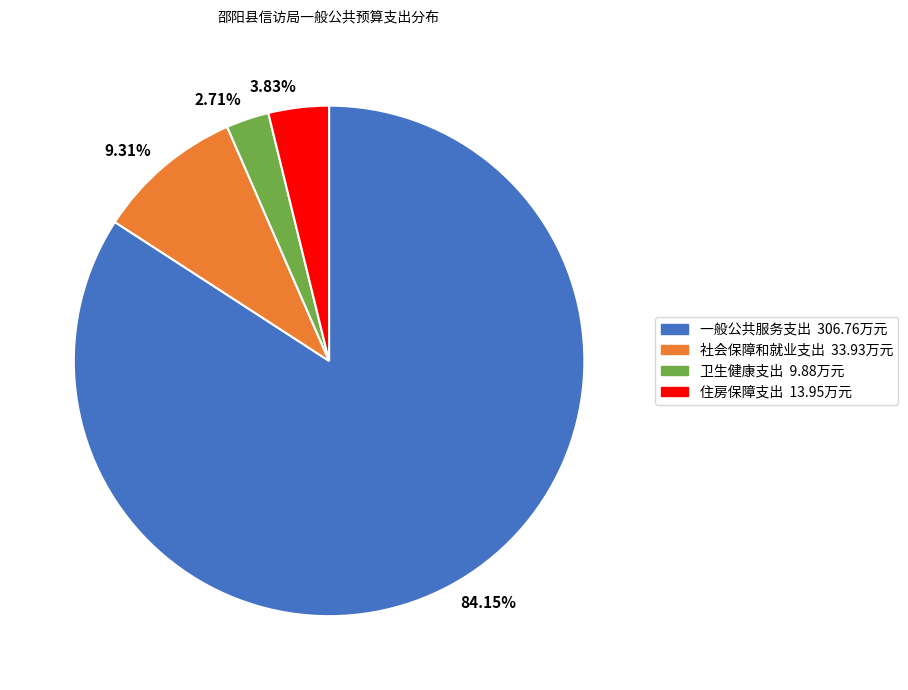

To the nearest percent, what is the difference between the 一般公共服务支出 and 卫生健康支出 slice percentages?

81%